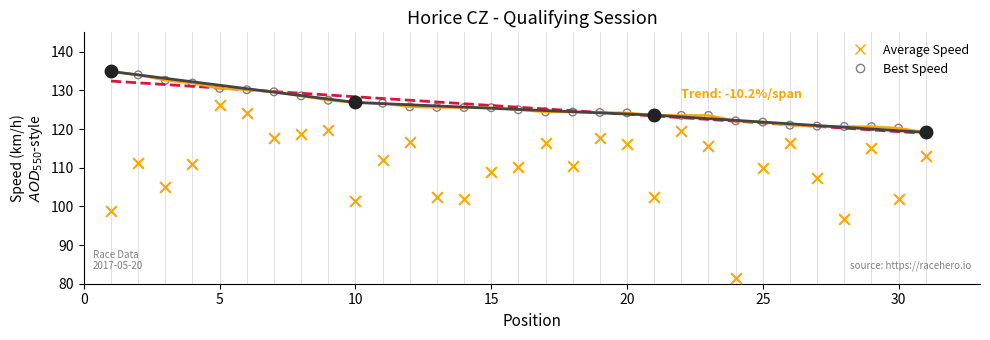

Which series contains the lowest Y value?

Average Speed